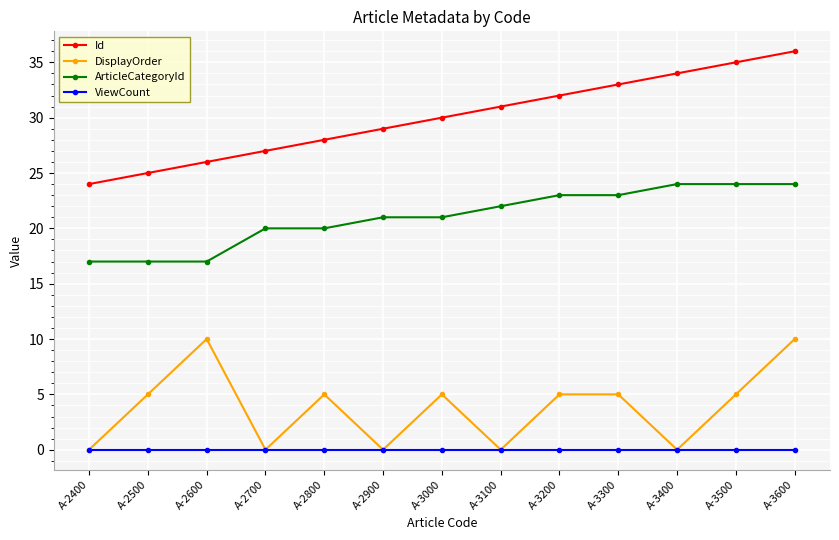

True or false: ArticleCategoryId has a value of 24 at A-3600.

True